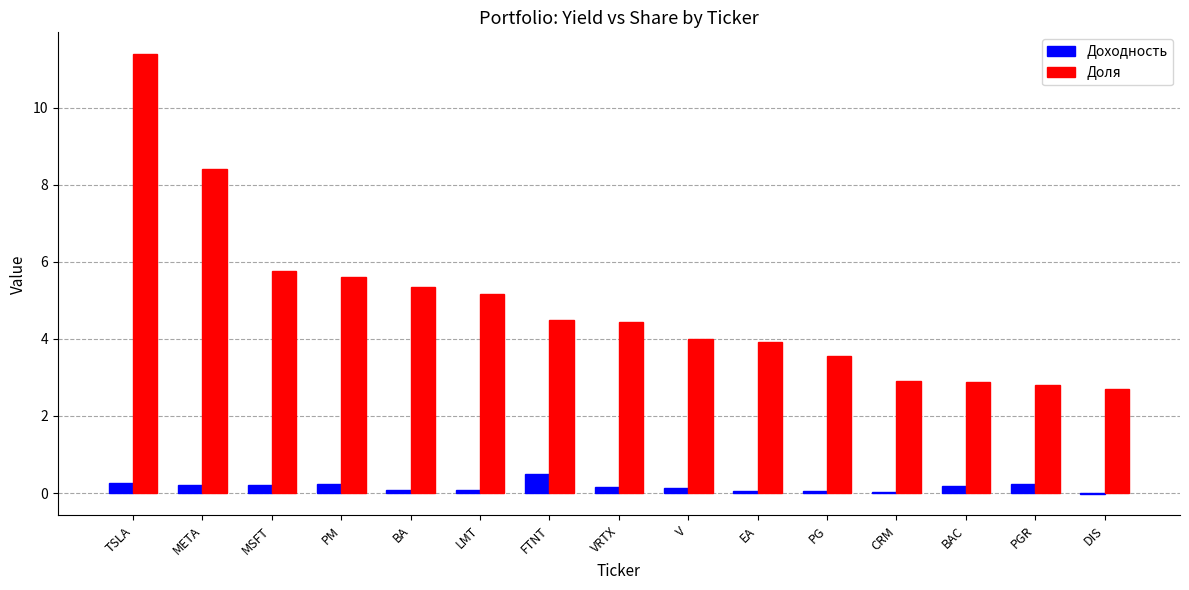

At which category does the chart reach its peak across all series?

TSLA